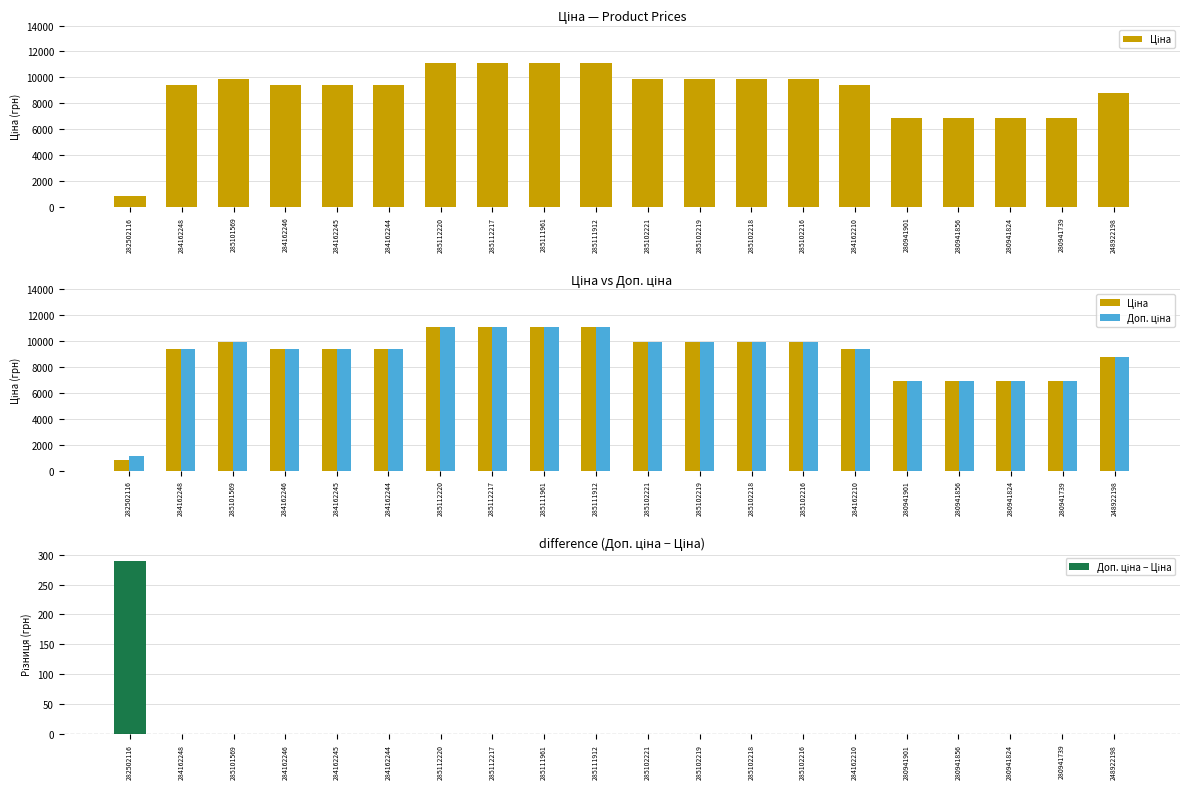

Reading right to left, list all the values displayed in this chart.

Ціна: 248922198=8797.6	280941739=6879.5	280941824=6879.5	280941856=6879.5	280941901=6879.5	284162210=9416.9	285102216=9908.5	285102218=9908.5	285102219=9908.5	285102221=9908.5	285111912=11113.6	285111961=11113.6	285112217=11113.6	285112220=11113.6	284162244=9416.9	284162245=9416.9	284162246=9416.9	285101569=9908.5	284162248=9416.9	282502116=813.0
Доп. ціна: 248922198=8797.6	280941739=6879.5	280941824=6879.5	280941856=6879.5	280941901=6879.5	284162210=9416.9	285102216=9908.5	285102218=9908.5	285102219=9908.5	285102221=9908.5	285111912=11113.6	285111961=11113.6	285112217=11113.6	285112220=11113.6	284162244=9416.9	284162245=9416.9	284162246=9416.9	285101569=9908.5	284162248=9416.9	282502116=1101.8
Доп. ціна − Ціна: 248922198=0.0	280941739=0.0	280941824=0.0	280941856=0.0	280941901=0.0	284162210=0.0	285102216=0.0	285102218=0.0	285102219=0.0	285102221=0.0	285111912=0.0	285111961=0.0	285112217=0.0	285112220=0.0	284162244=0.0	284162245=0.0	284162246=0.0	285101569=0.0	284162248=0.0	282502116=288.7